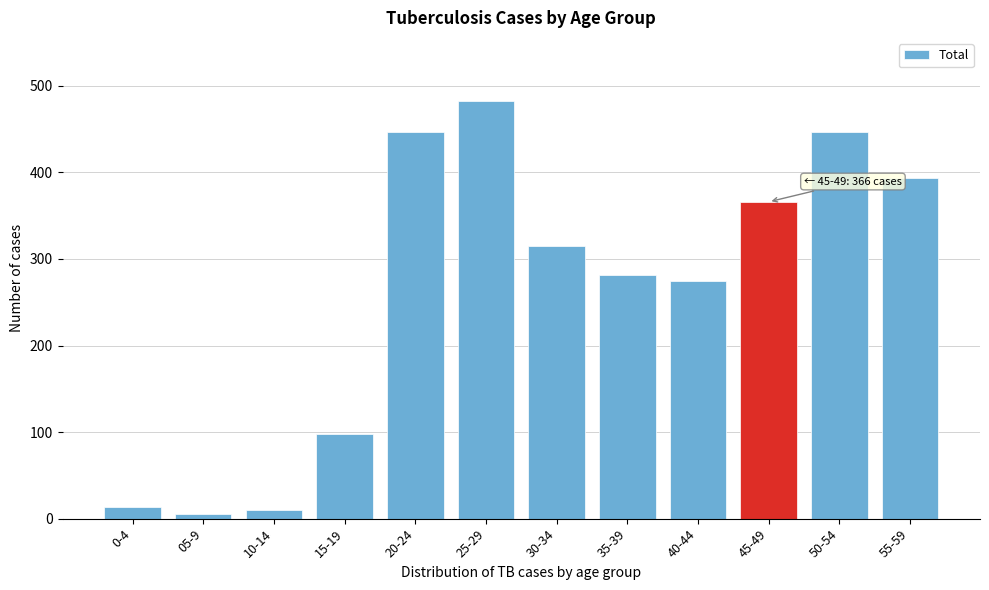

Reading left to right, extract all data points from this chart.

14	5	10	98	447	483	315	282	274	366	447	394